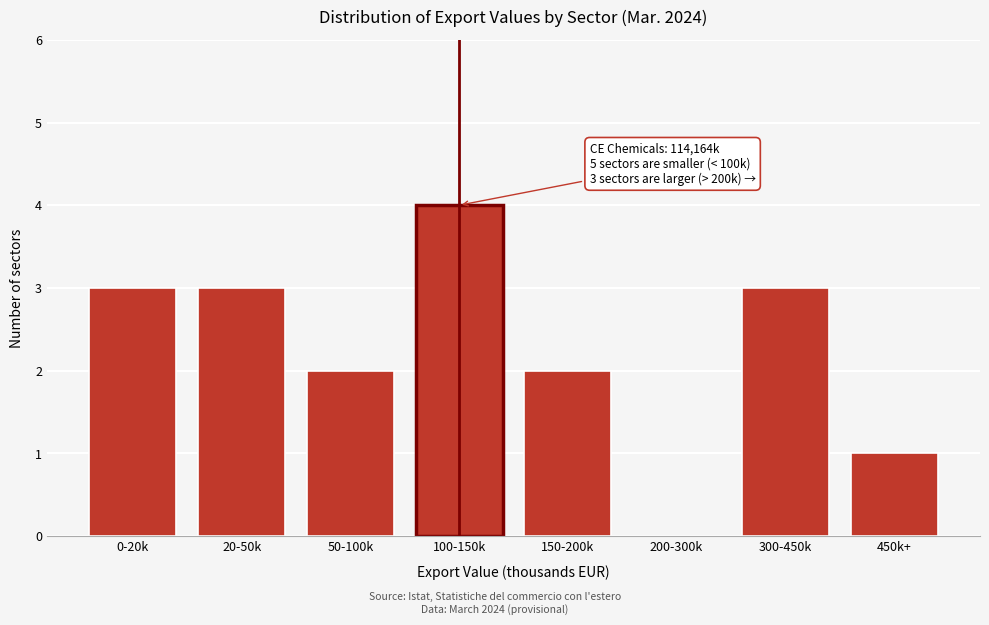

Reading left to right, transcribe all the data shown in this chart.

0-20k=3	20-50k=3	50-100k=2	100-150k=4	150-200k=2	200-300k=0	300-450k=3	450k+=1